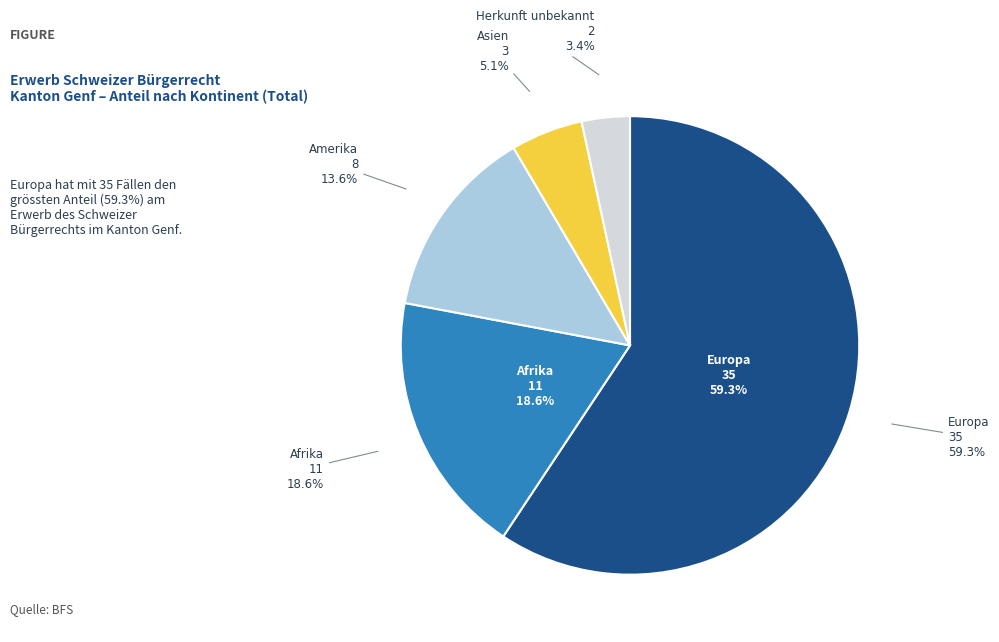

Which has a higher value, Herkunft unbekannt or Europa?

Europa